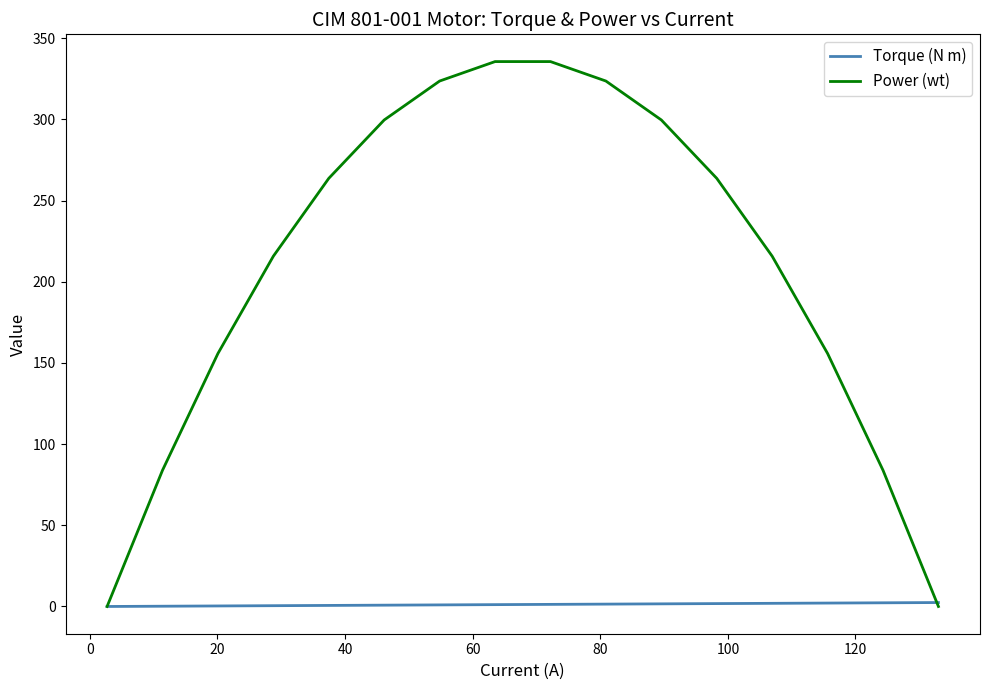

Which series has the largest total across all categories?

Power (wt)